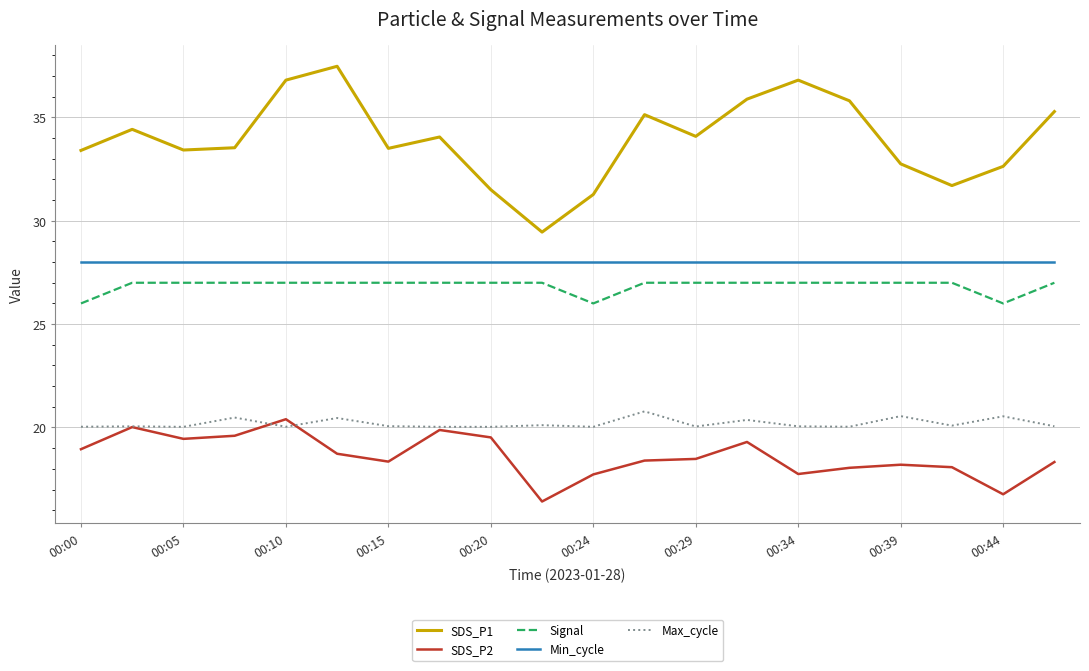

Is this an area chart (filled region under the line)?

No